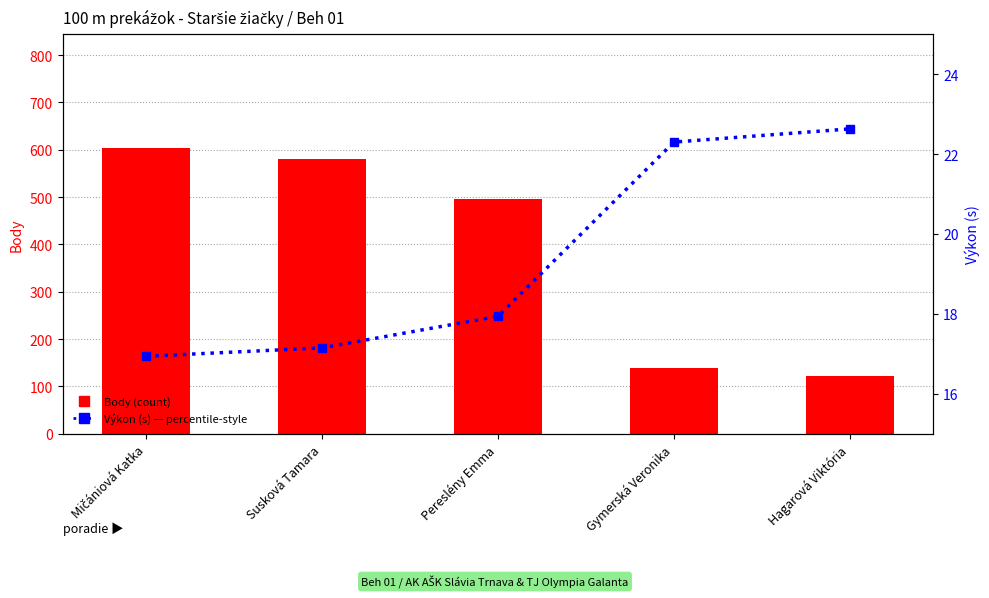

Which category has the lowest value in the Výkon (s) series?

Mičániová Katka